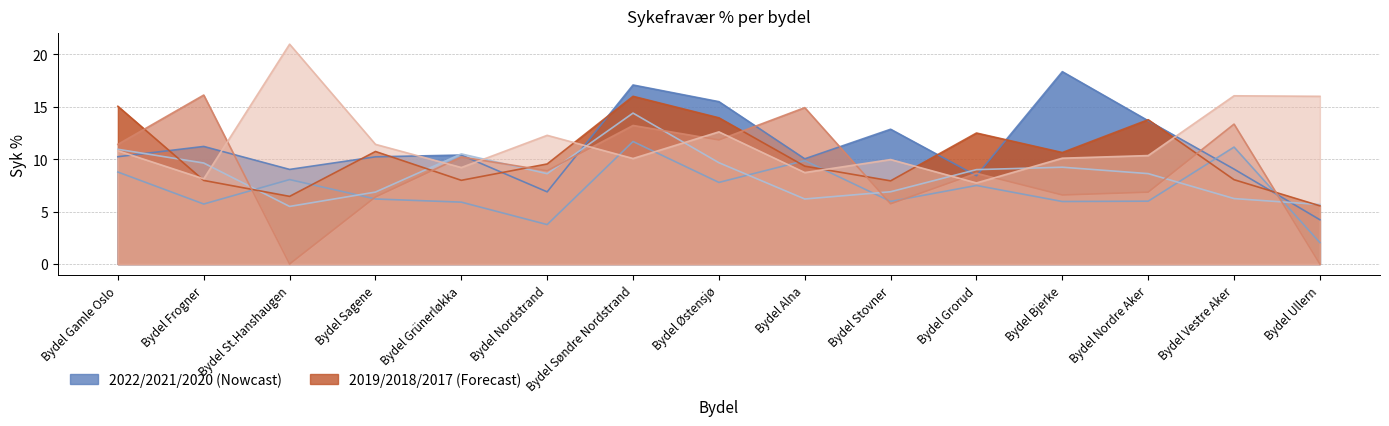

What is the sum of all Syk% 2018 values?

134.1